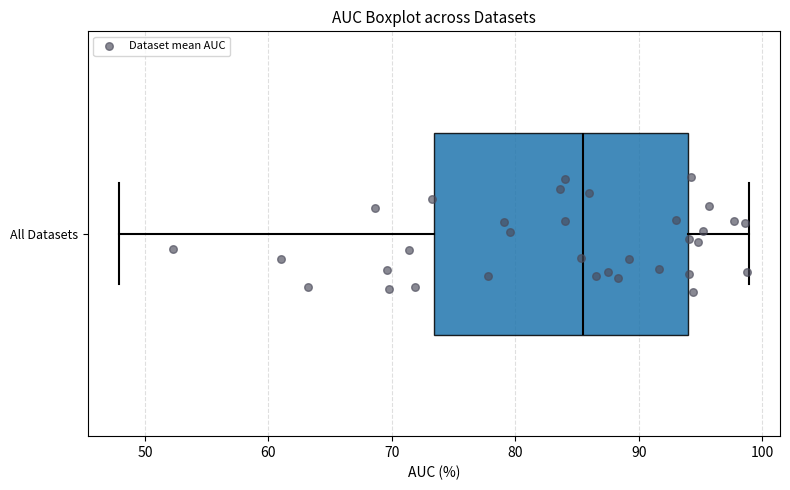

Read this box plot against the x-axis: the position of the median line, the range covered by the box, and the ends of both whiskers. The values are not printed on the chart, so give them approximately, as read against the axis.

median 86, box 73 to 94, whiskers 48 to 99